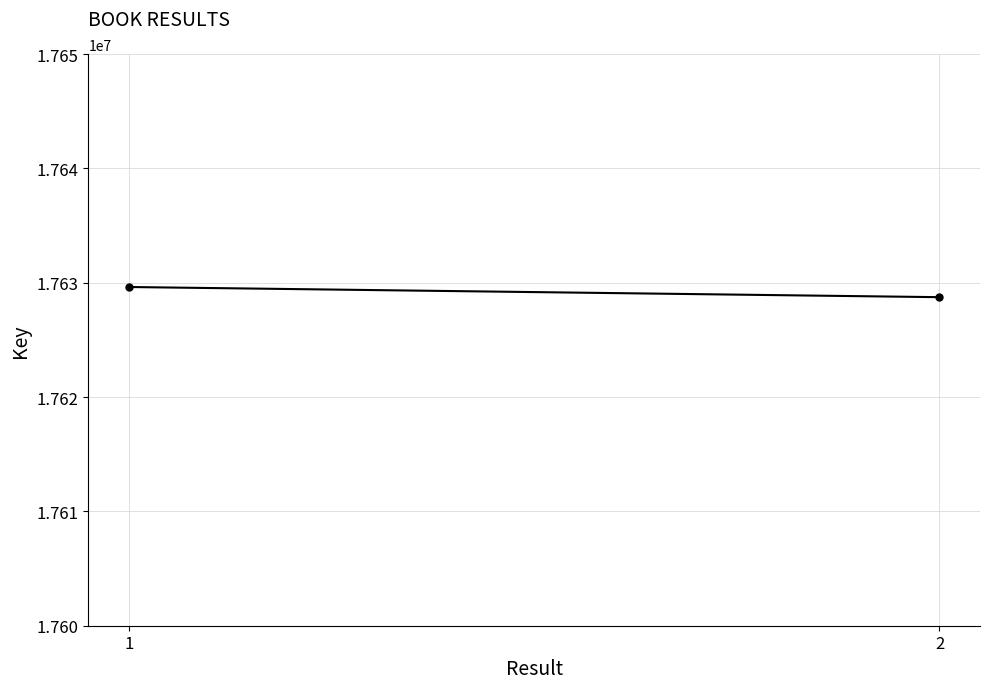

Reading left to right, transcribe all the data shown in this chart.

17629625	17628736